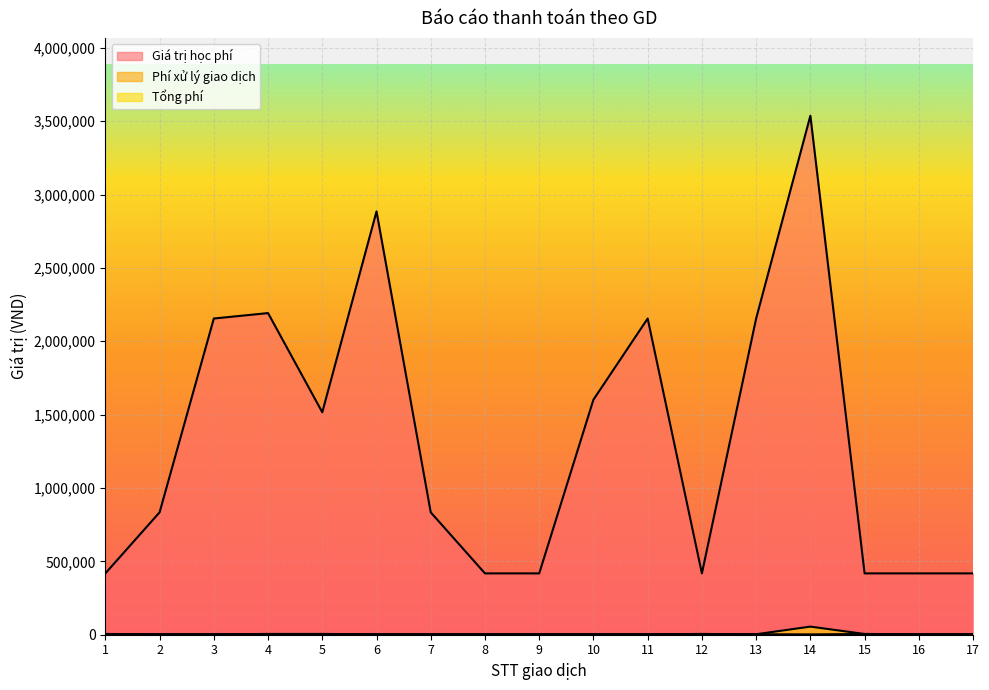

What is the spread (max minus min) of values at 16?

414700